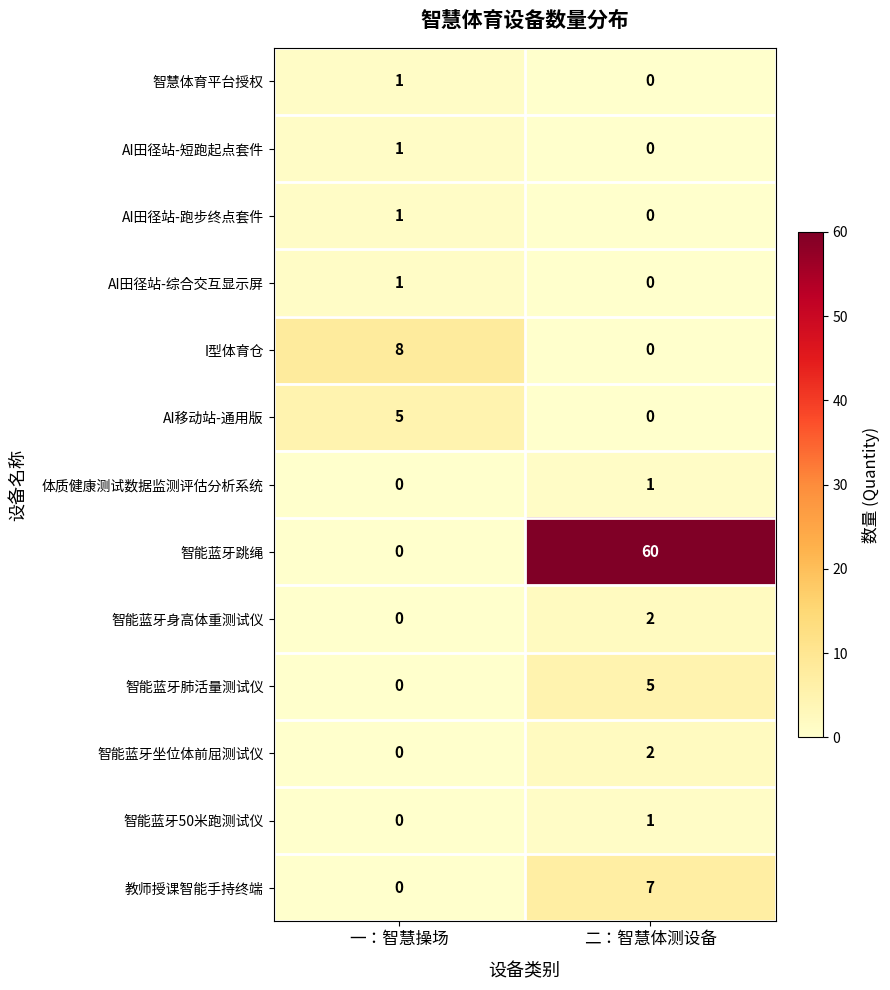

List the labels in order of AI移动站-通用版 value, smallest first.

二：智慧体测设备, 一：智慧操场